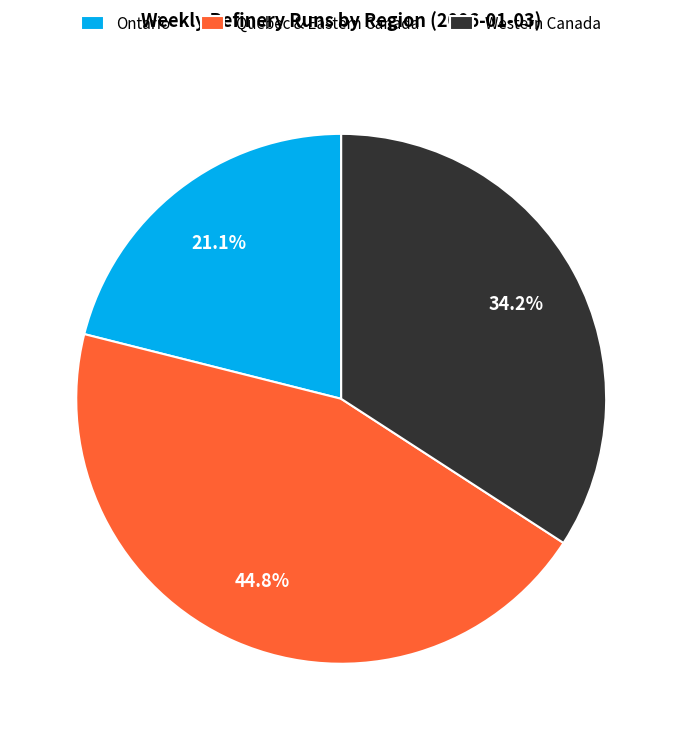

What is the smallest slice in the pie chart?

Ontario